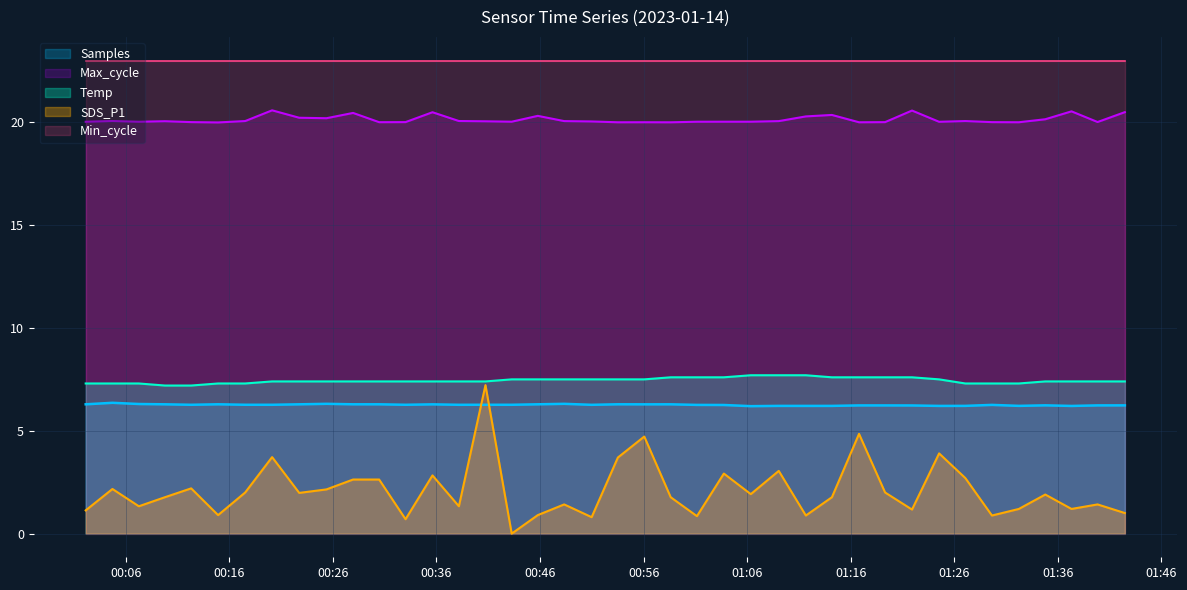

Which series has the largest total across all categories?

Min_cycle